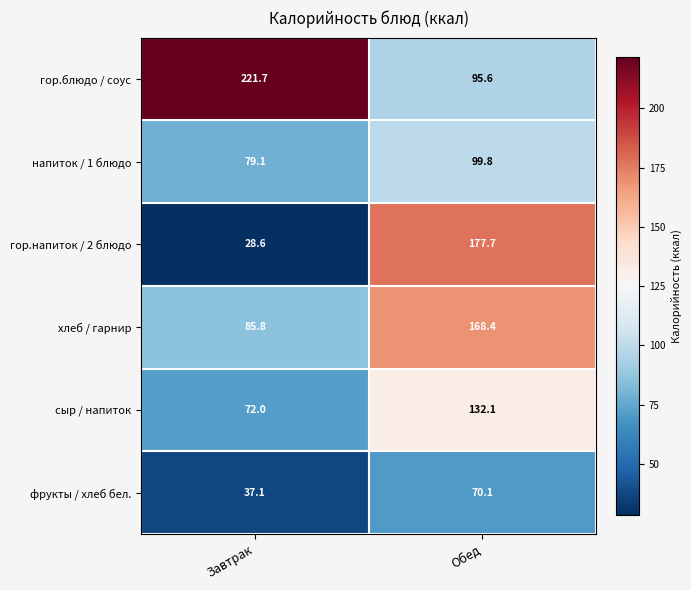

At how many categories does at least one series exceed 189?

1